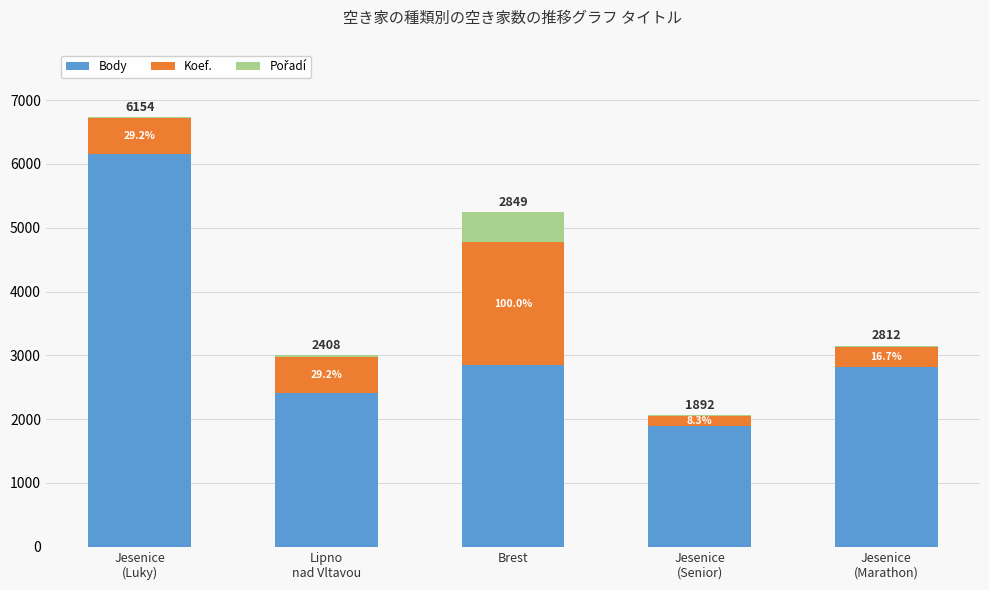

Where is Body nearest to the value 4023?

Brest